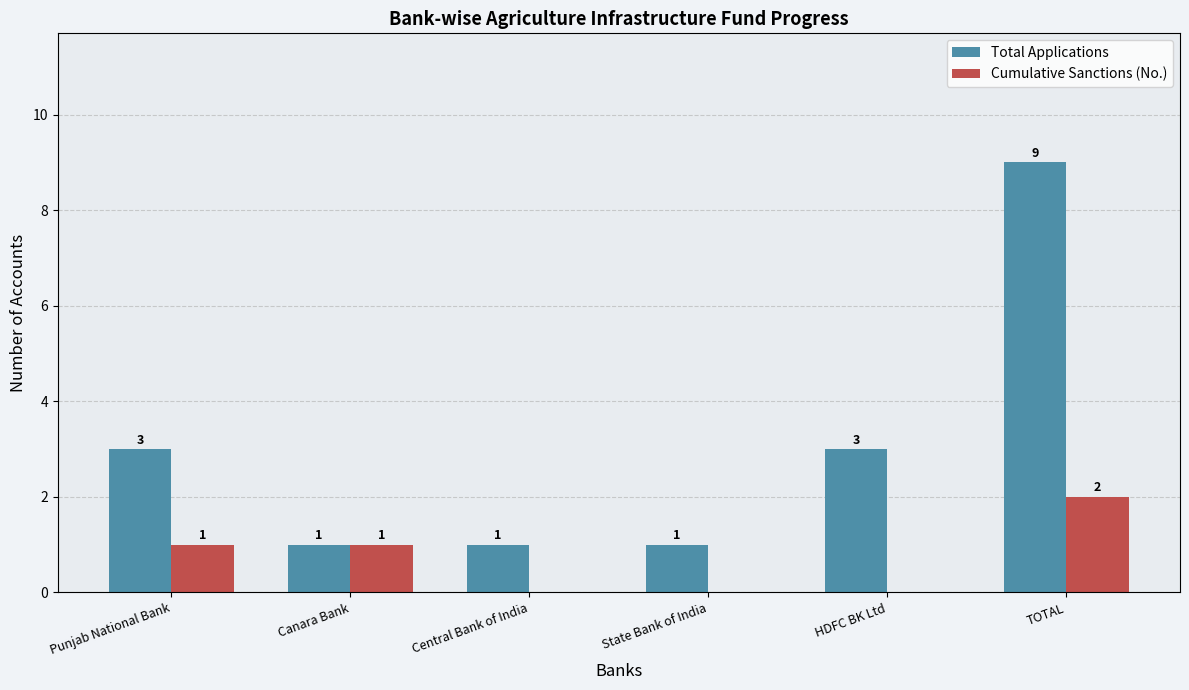

Which category has the highest value in the Total Applications series?

TOTAL